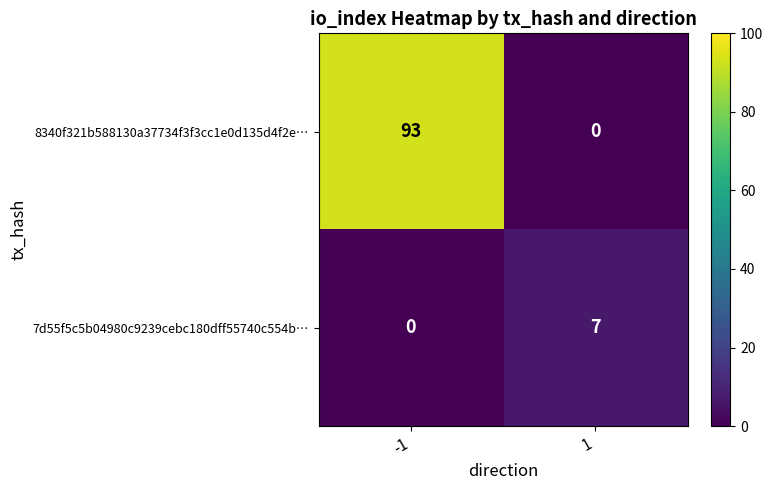

How many series are shown in this chart?

2